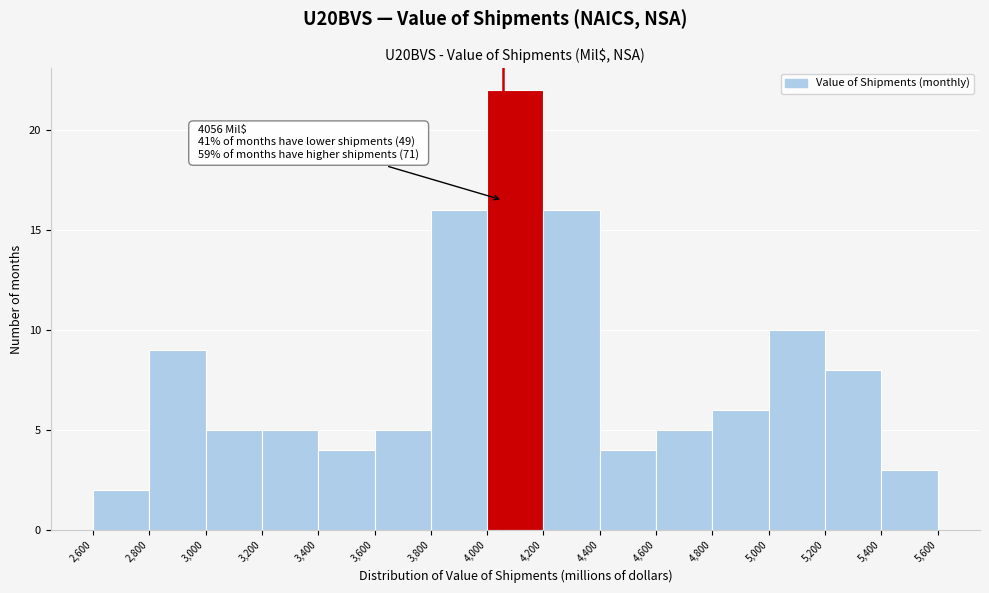

Over which range of the x-axis is the bar tallest?

4,000 to 4,200